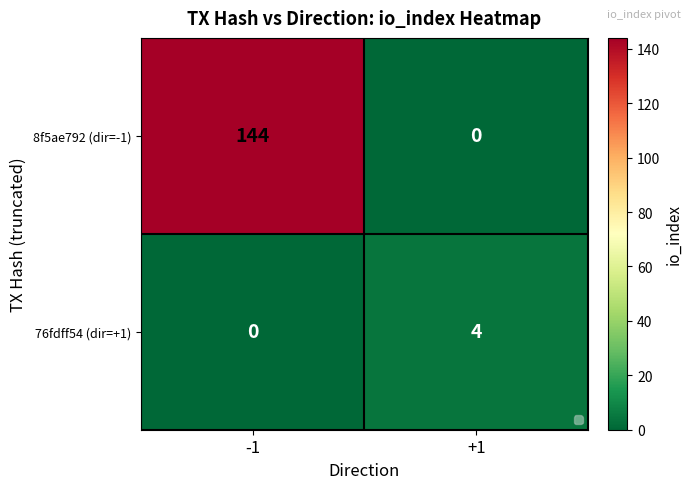

What is the maximum value for 76fdff54 (dir=+1)?

4